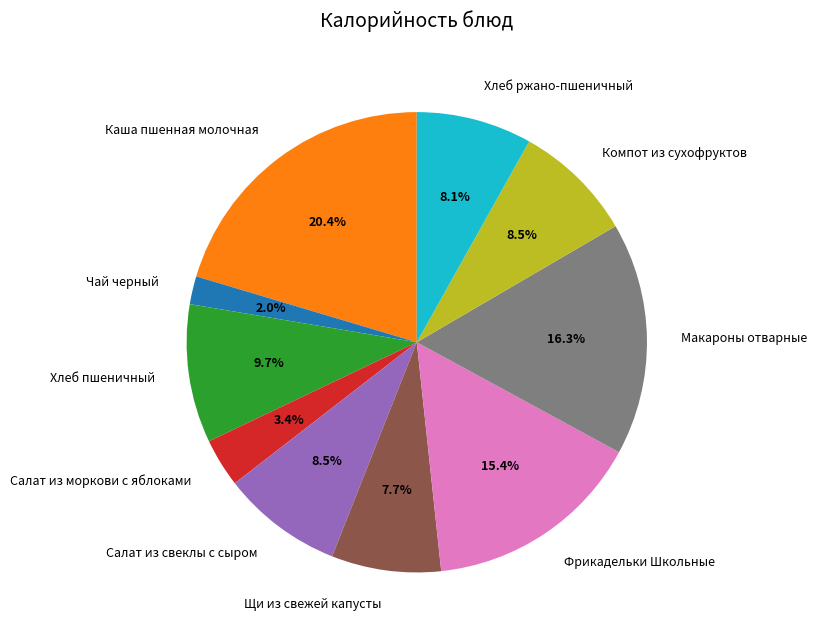

Which category has the biggest portion of the pie?

Каша пшенная молочная